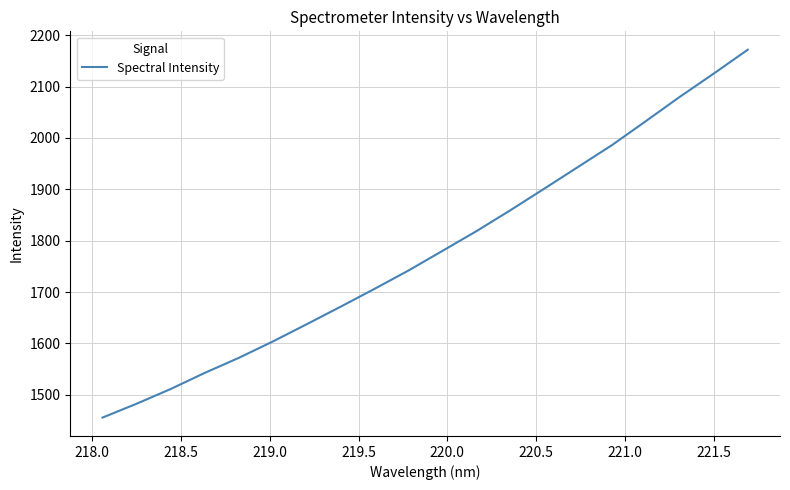

Reading left to right, list all the values displayed in this chart.

1455.8	1482.6	1511.2	1542.5	1571.7	1603.5	1637.1	1671.3	1706.1	1741.7	1779.9	1818.3	1858.9	1901.0	1943.5	1986.0	2032.7	2080.0	2125.3	2171.6